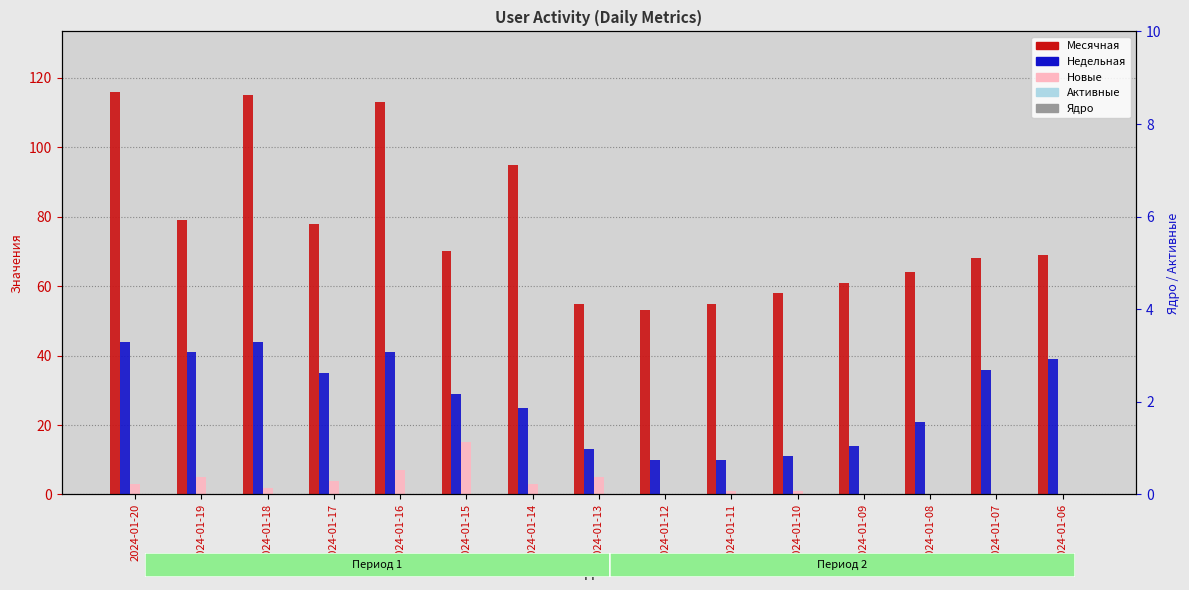

What is the spread (max minus min) of values at 2024-01-12?

53